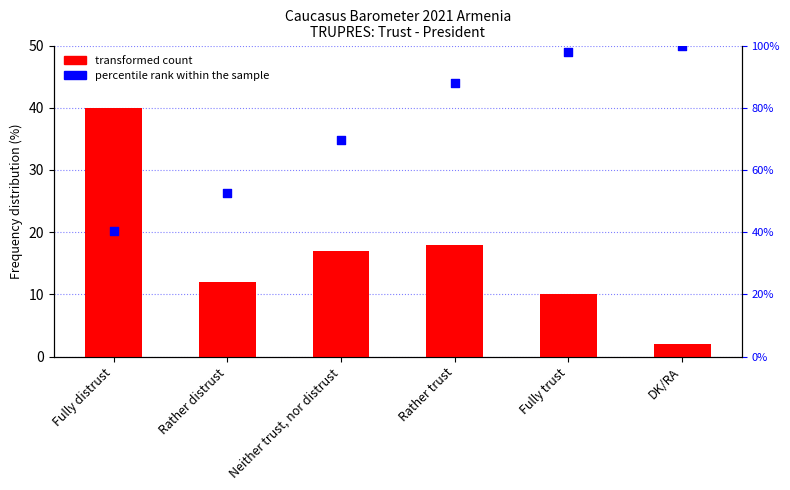

Which series has the largest total across all categories?

percentile rank within the sample